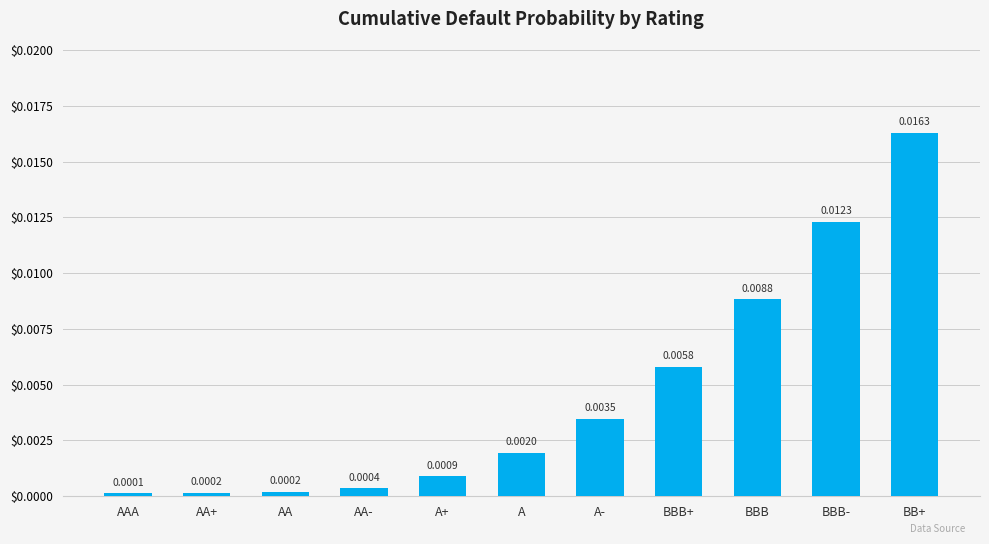

Which category has the lowest value across all series?

AAA